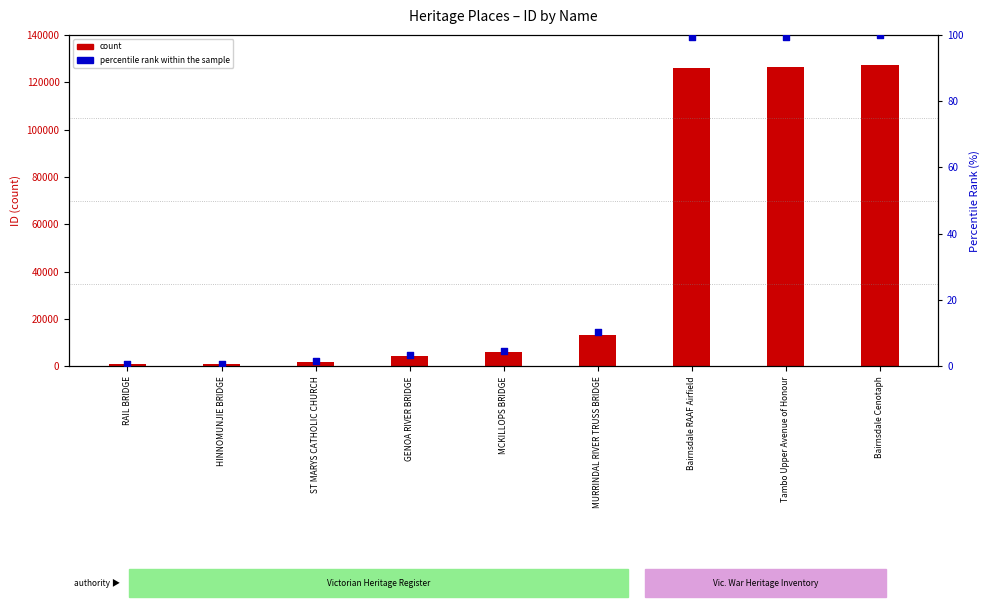

At how many categories does at least one series exceed 123793?

3